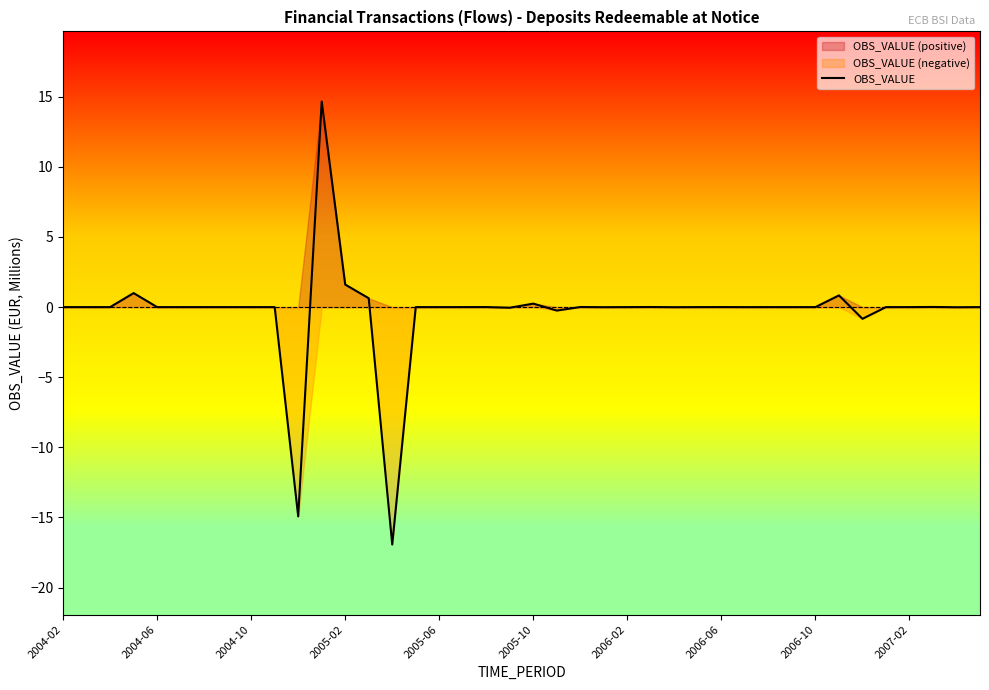

The chart shows a value of -0.0 at 23. True or false?

False